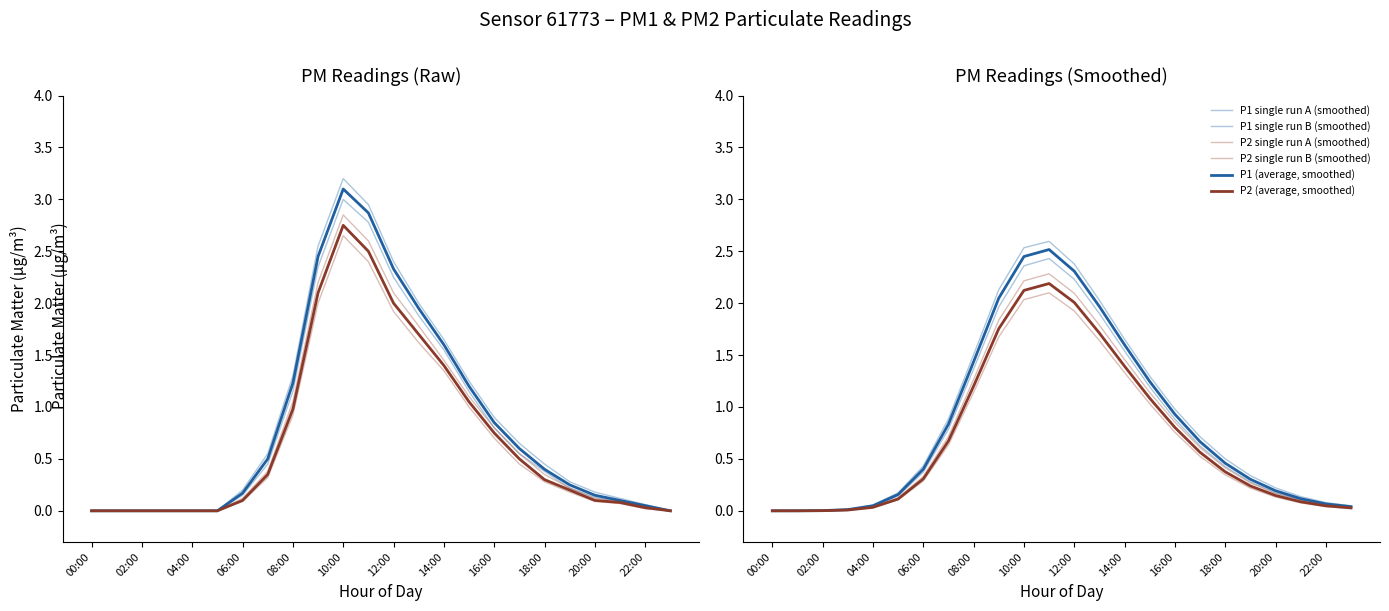

How many data points does each series have?

24